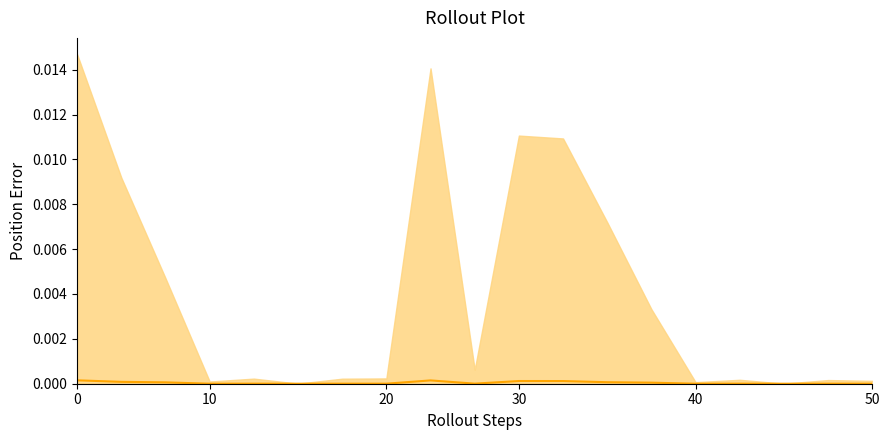

How many points are higher than both their immediate neighbors (excluding endpoints)?

6